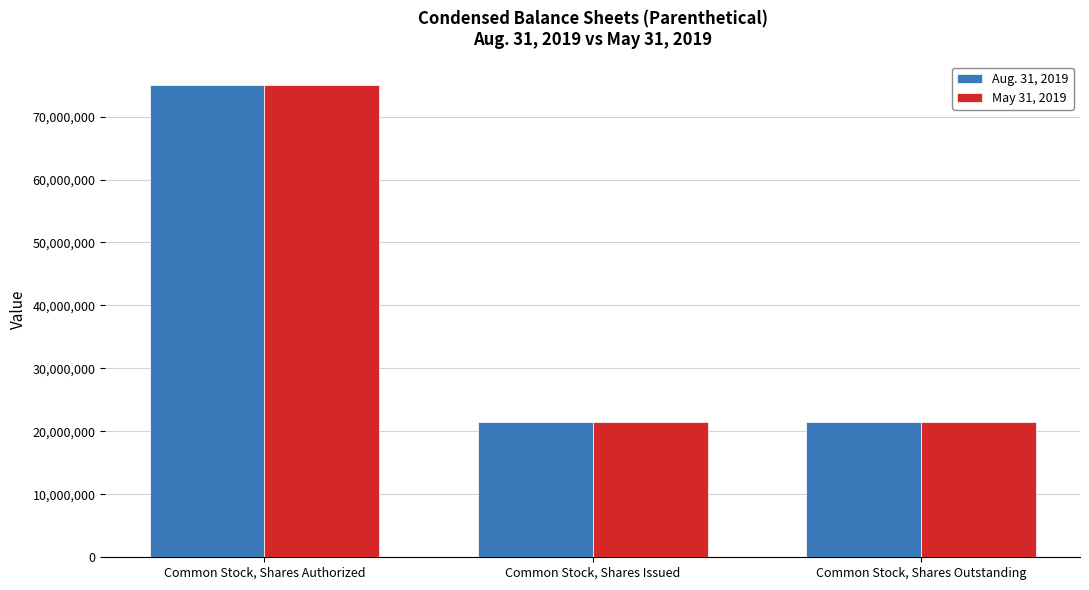

What are all the series names shown in the legend?

Aug. 31, 2019, May 31, 2019